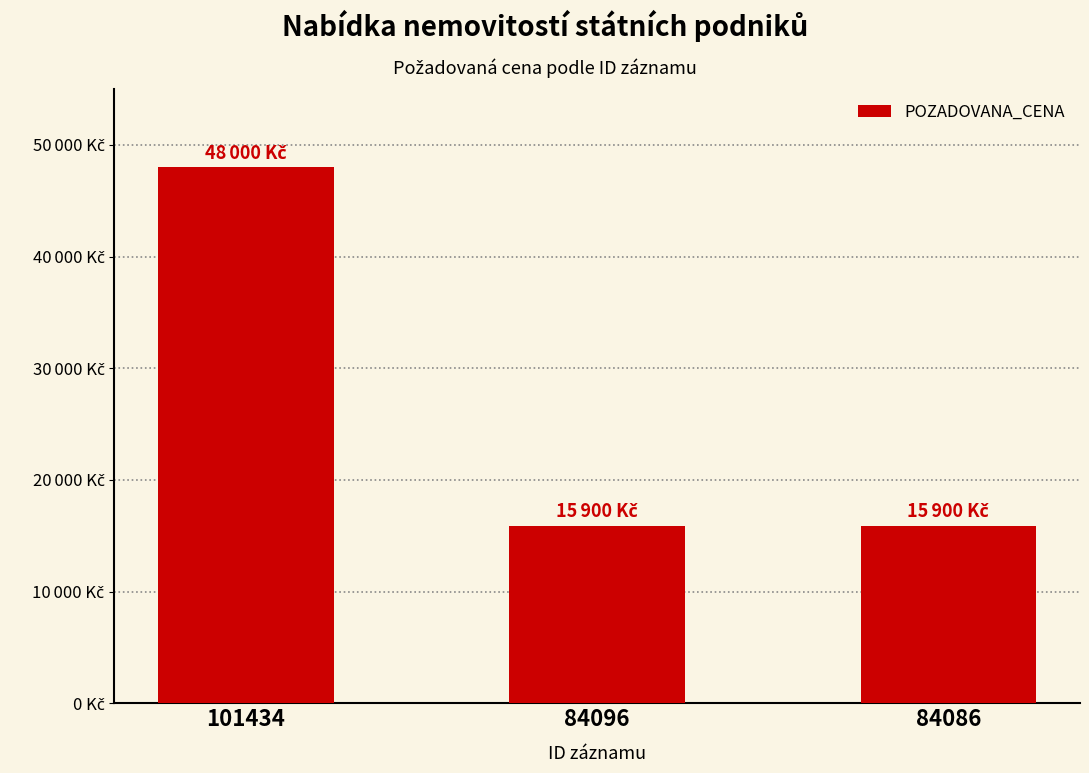

Does the chart contain stacked bars?

No